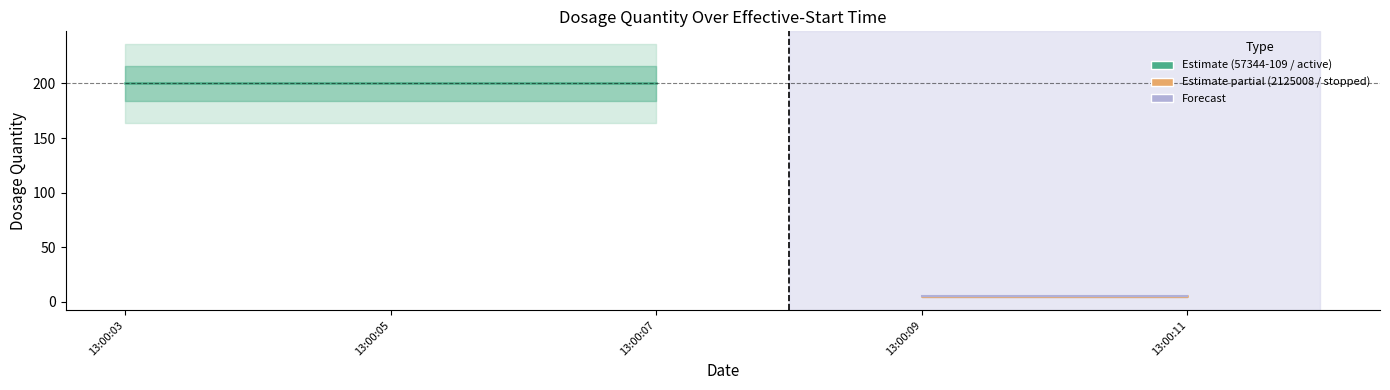

Rank the categories by 57344-109 value from highest to lowest.

2021-12-31 13:00:03, 2021-12-31 13:00:05, 2021-12-31 13:00:07, 2021-12-31 13:00:09, 2021-12-31 13:00:11